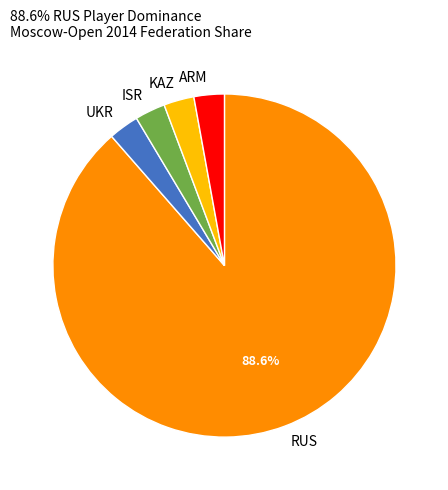

Do KAZ and UKR together represent more than half of the pie?

No